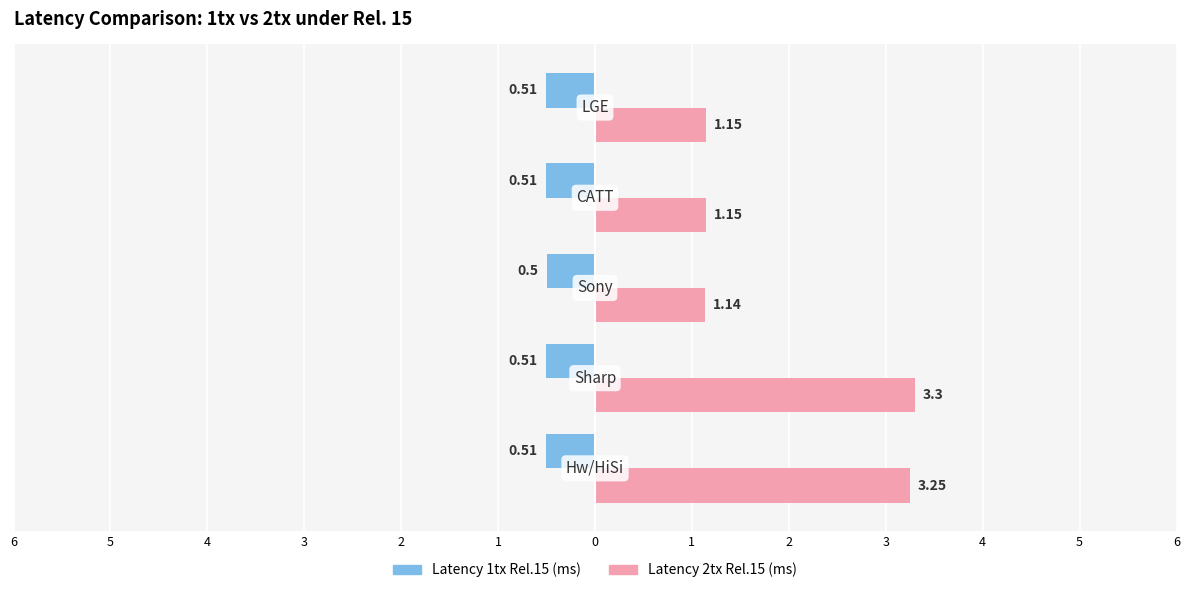

What are all the series names shown in the legend?

Latency 1tx Rel.15 (ms), Latency 2tx Rel.15 (ms)